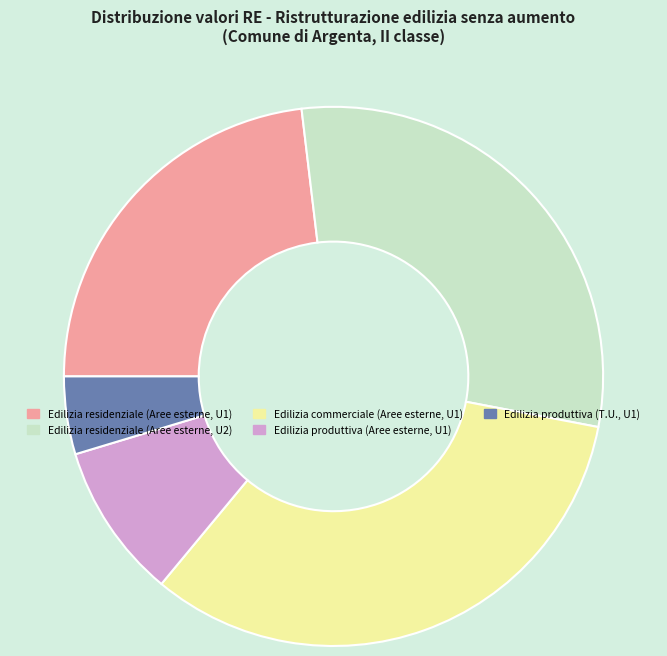

Which category has the biggest portion of the pie?

Edilizia commerciale (Aree esterne, U1)